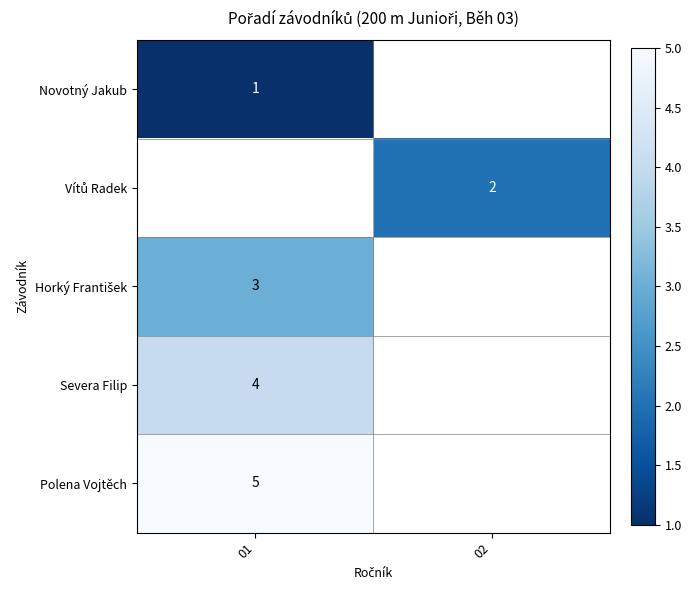

Which label corresponds to the smallest value in the chart?

01